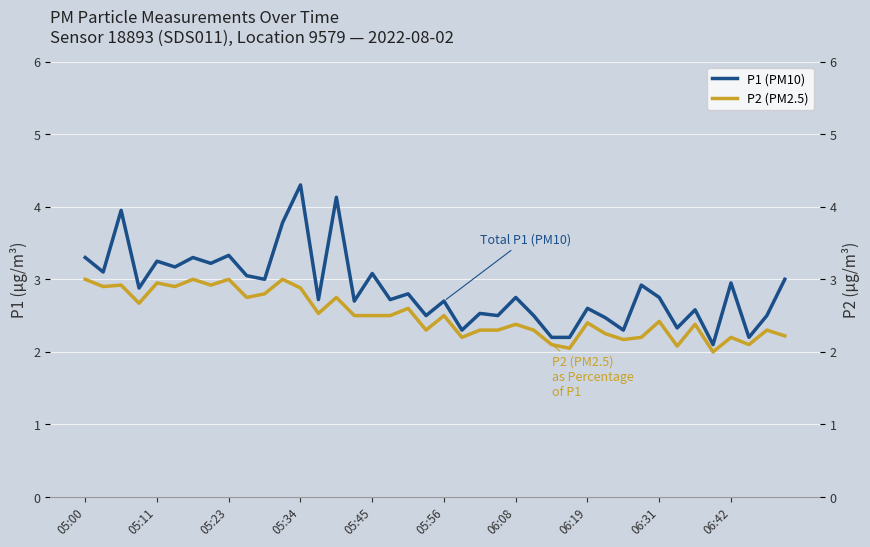

True or false: P1 (PM10) and P2 (PM2.5) intersect in this chart.

False